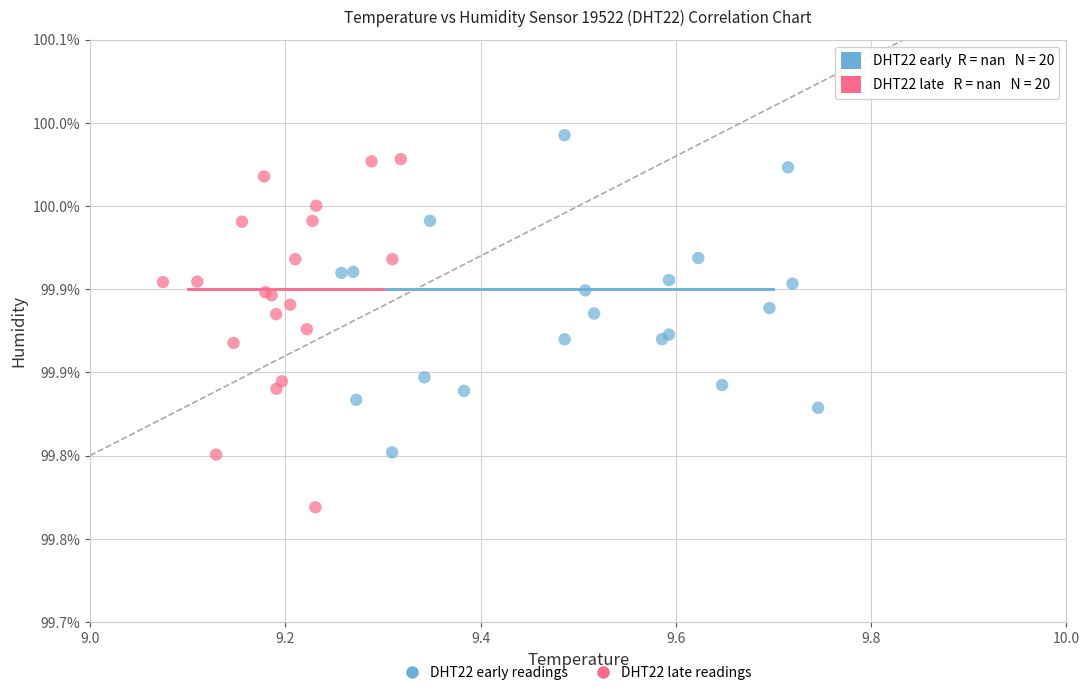

Which series contains the highest Y value?

DHT22 early readings